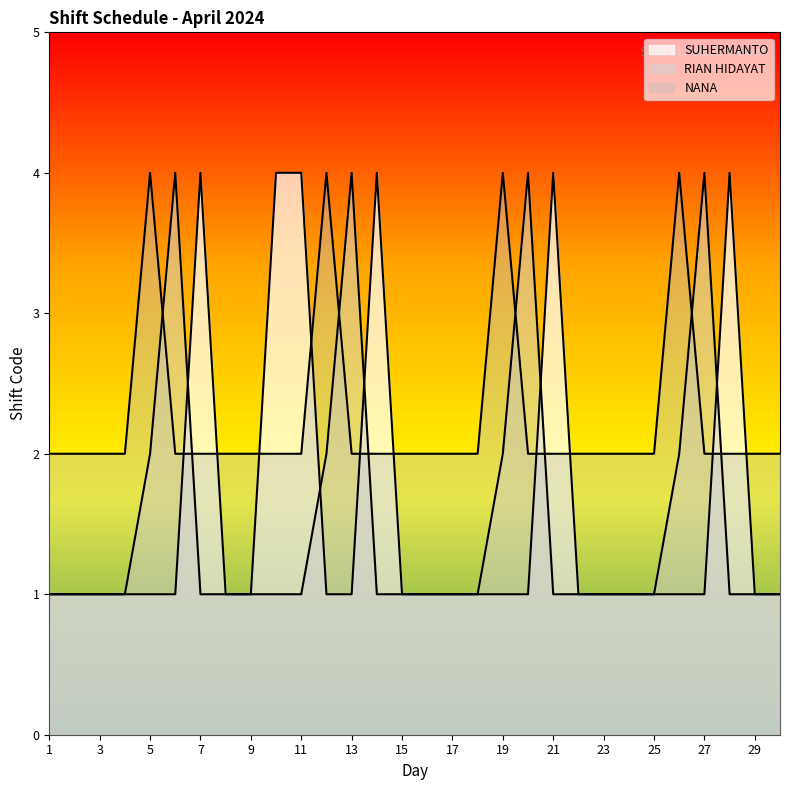

Is the value of NANA at 8 greater than the value of RIAN HIDAYAT at 9?

Yes